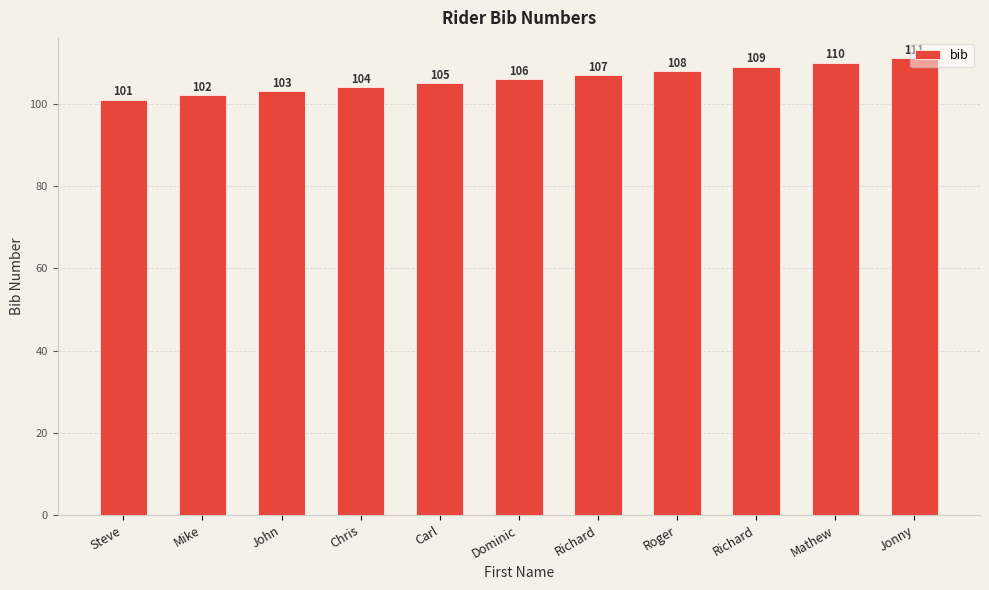

What is the maximum value shown in the chart?

111